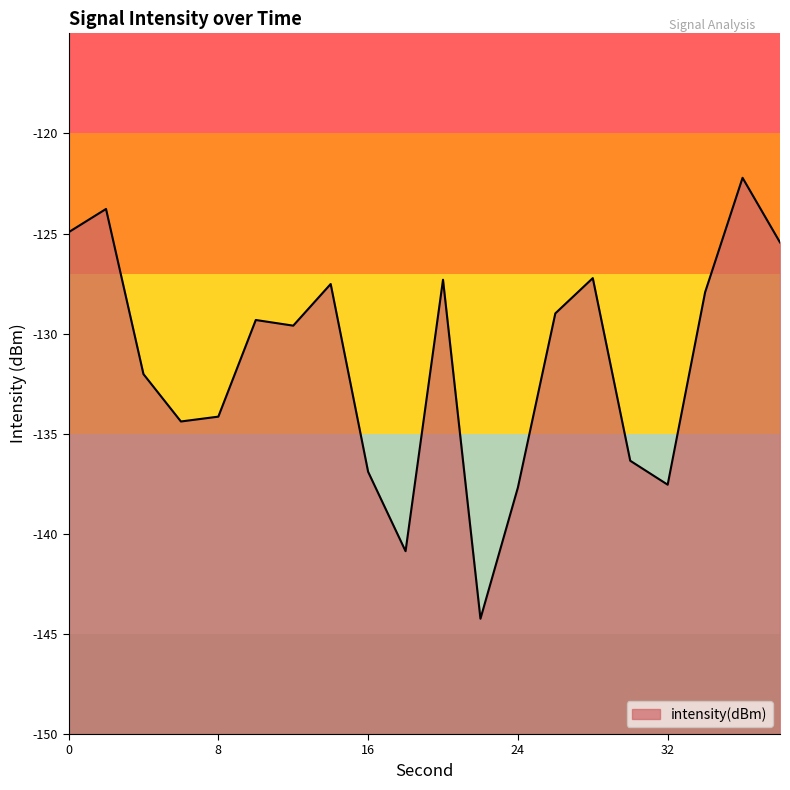

What is the average value?

-131.4